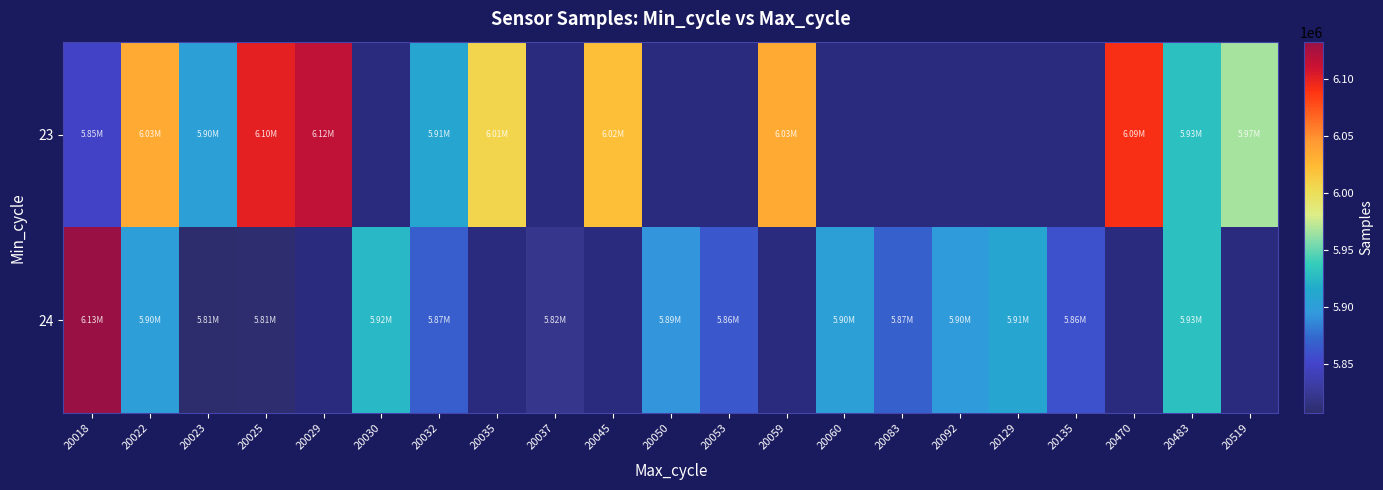

Which category has the highest value in the 24 series?

20018